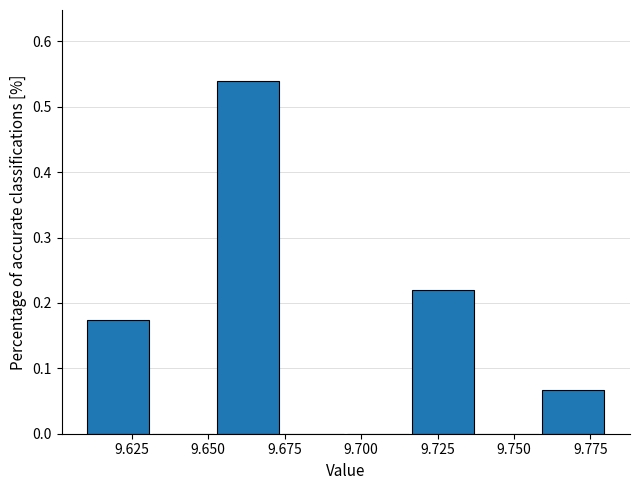

Over which range of the x-axis is the bar tallest?

9.655 to 9.675